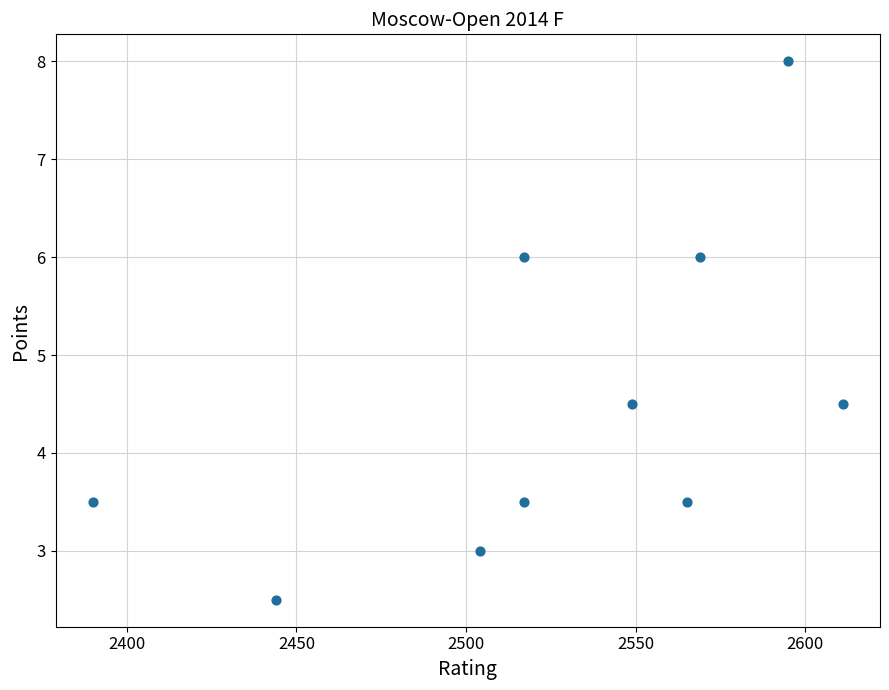

What is the average Y value?

4.5